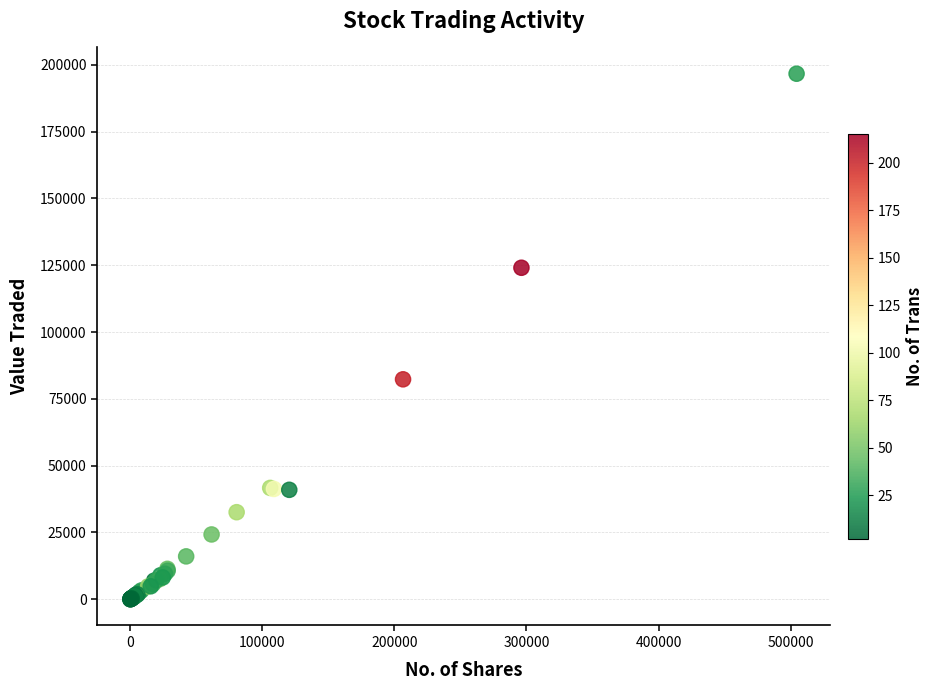

What Y value in the scatter plot is closest to 98348?

82311